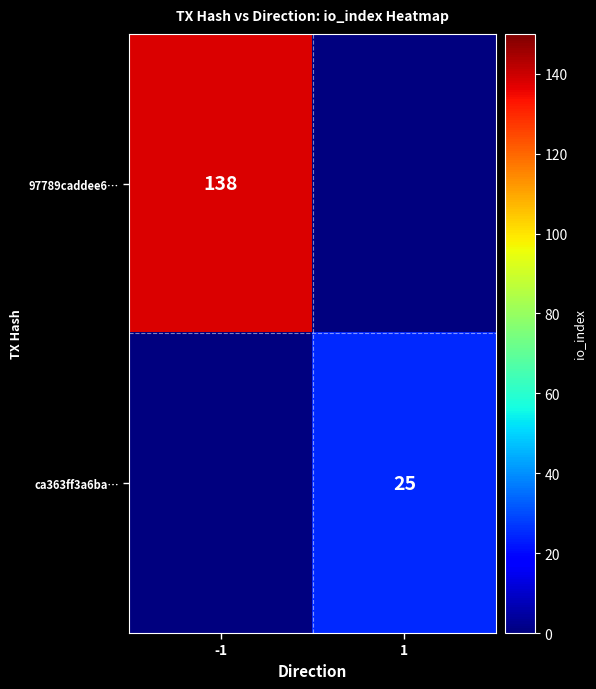

True or false: 97789caddee6… has a value of 138 at -1.

True